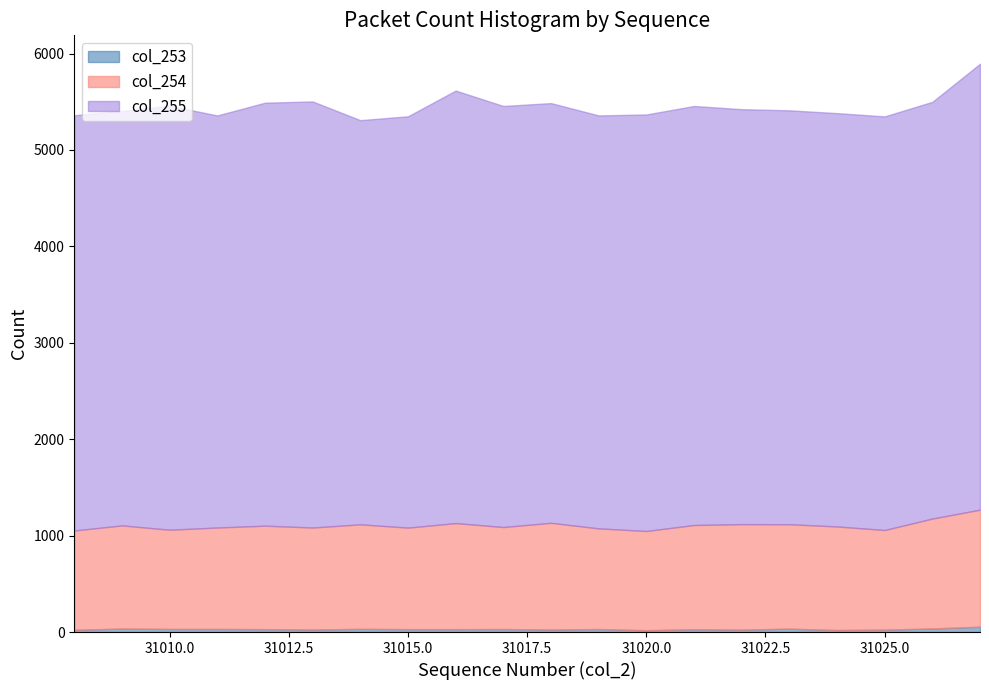

Which has a higher value, 31026 or 31025?

31026